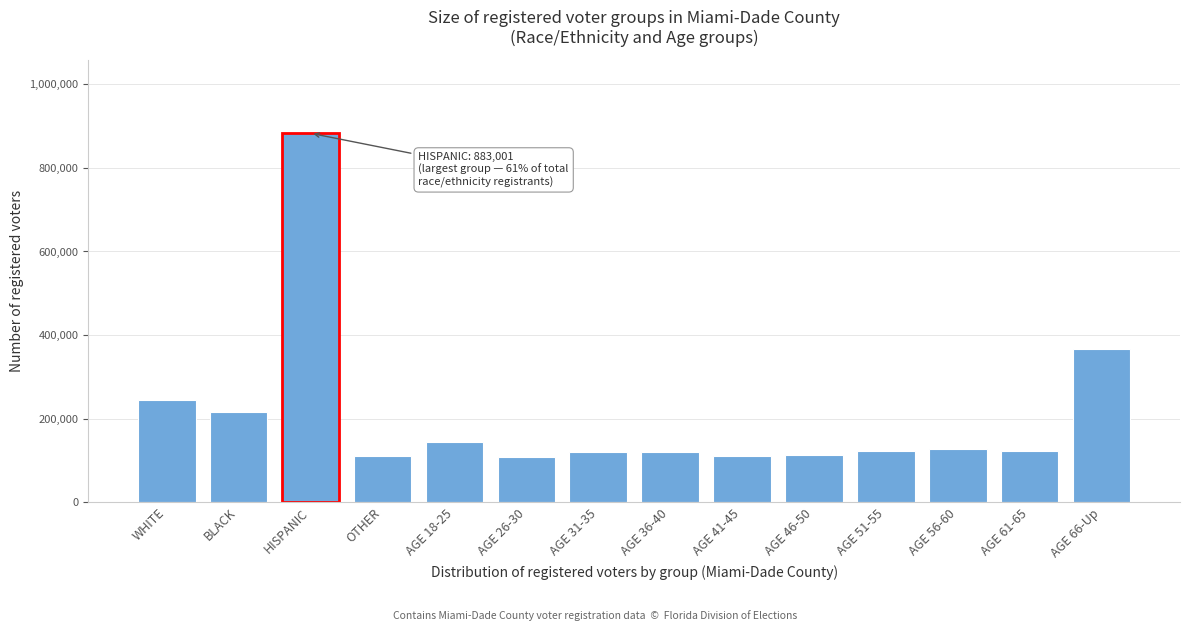

Approximately how many times larger is the value at AGE 66-Up compared to AGE 51-55?

3.0